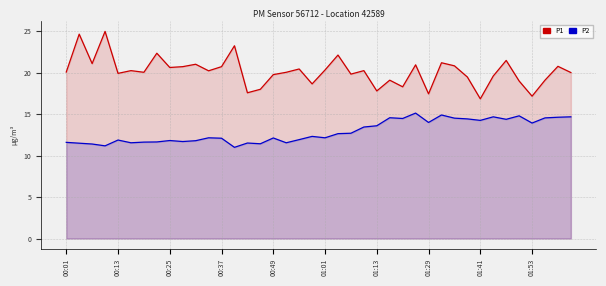

Reading left to right, list all the values displayed in this chart.

P1: 20.1	24.6	21.1	25.0	19.9	20.2	20.1	22.4	20.6	20.7	21.0	20.2	20.7	23.2	17.6	18.0	19.8	20.1	20.4	18.6	20.3	22.1	19.8	20.2	17.8	19.1	18.3	20.9	17.4	21.2	20.8	19.5	16.9	19.6	21.5	19.0	17.2	19.1	20.8	20.0
P2: 11.6	11.5	11.4	11.2	11.9	11.6	11.6	11.7	11.8	11.7	11.8	12.2	12.1	11.0	11.5	11.4	12.1	11.6	11.9	12.3	12.2	12.7	12.7	13.4	13.6	14.6	14.5	15.1	14.0	14.9	14.5	14.4	14.2	14.7	14.4	14.8	13.9	14.6	14.6	14.7